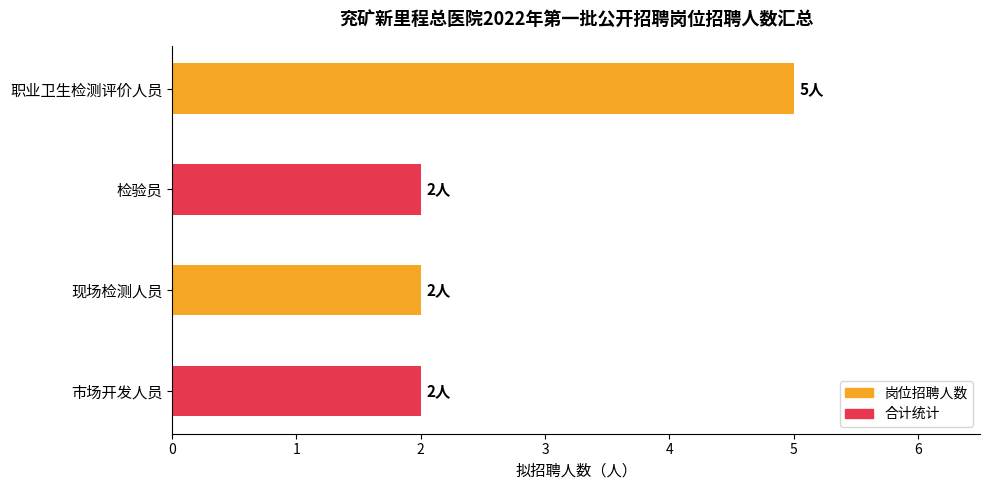

Read the value at 职业卫生检测评价人员.

5